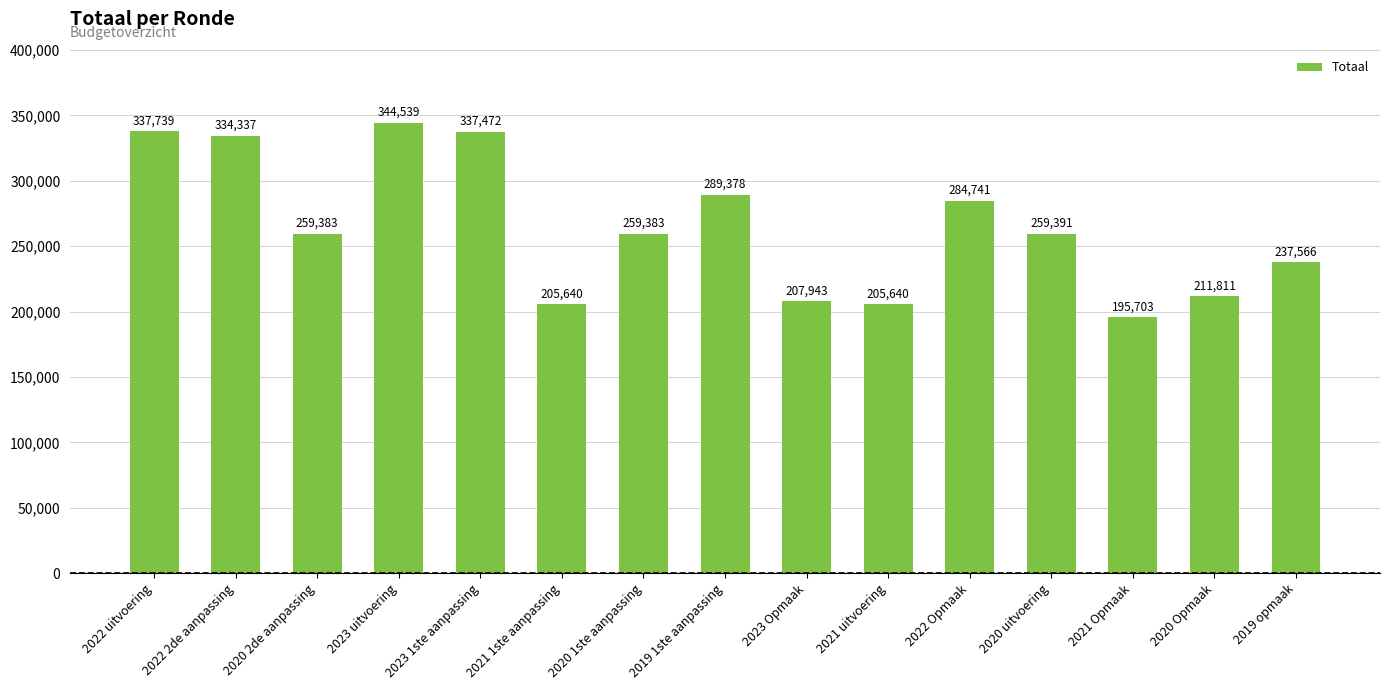

What is the change in value from 2022 uitvoering to 2023 1ste aanpassing?

-267